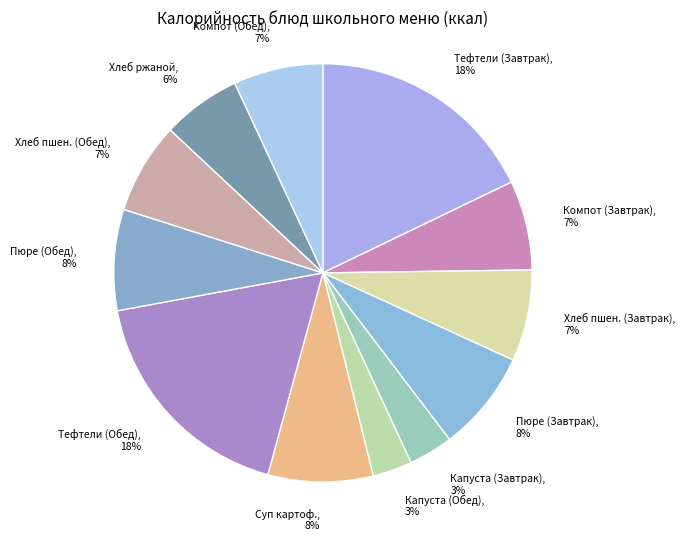

What percentage is the Суп картоф. slice, to the nearest percent?

8%